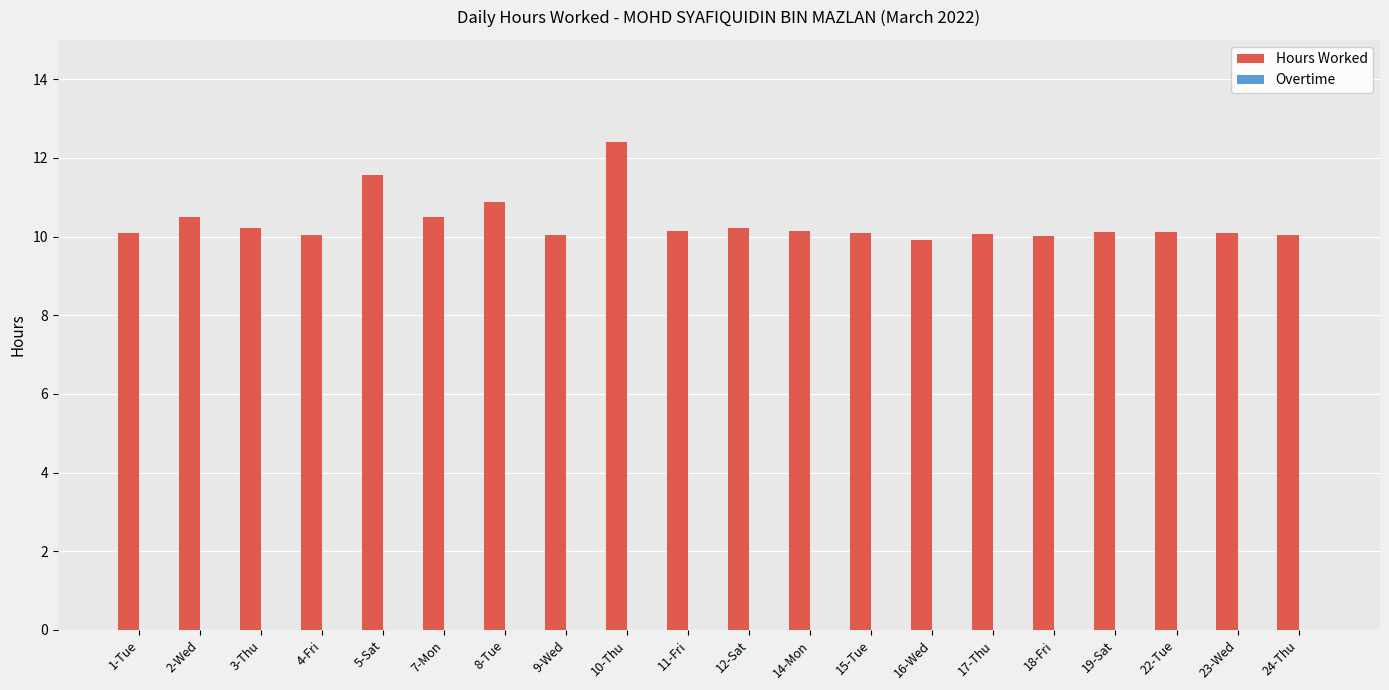

What is the change in value from 1-Tue to 7-Mon?

+0.4